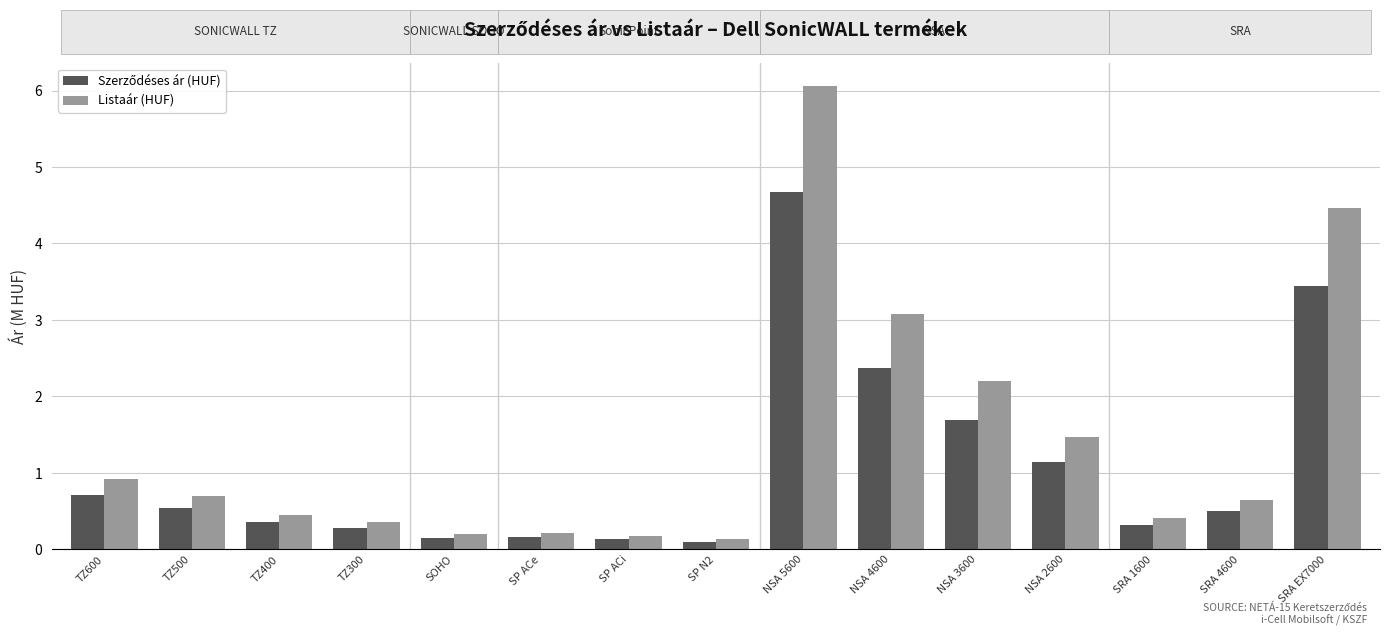

The value of Listaár (HUF) at SP ACe is 0.2. True or false?

True